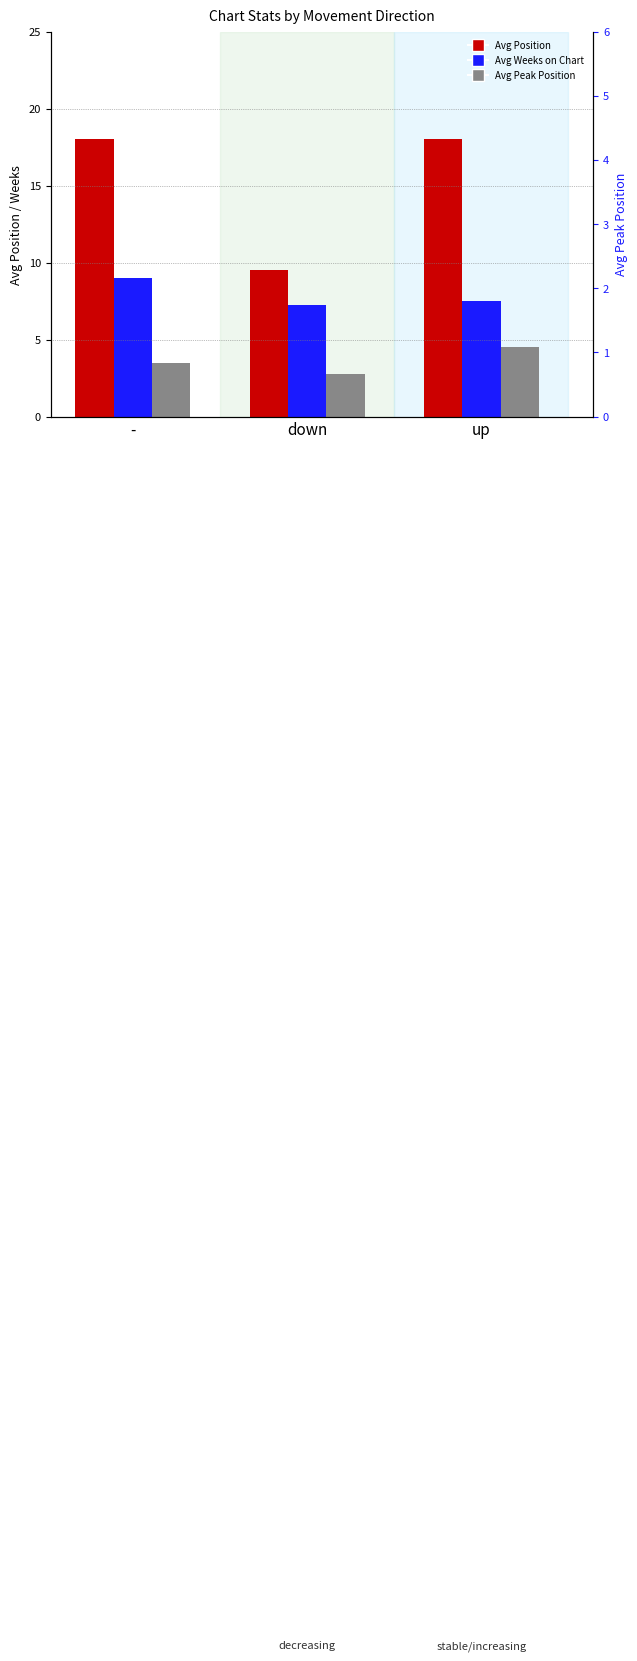

What are all the series names shown in the legend?

Avg Position, Avg Weeks on Chart, Avg Peak Position